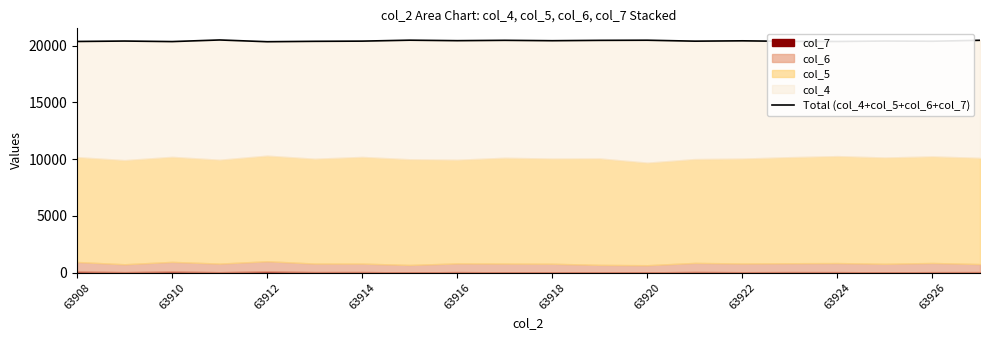

Is it true that the value at 63914 is 34445?

False